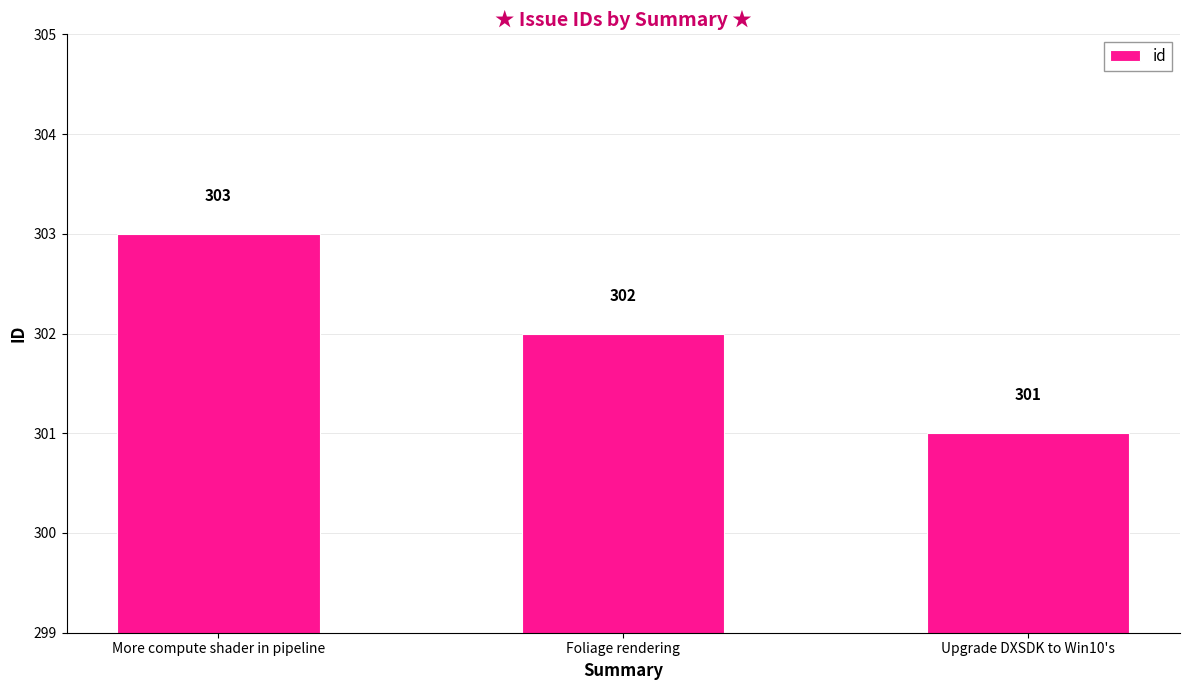

Which label corresponds to the smallest value in the chart?

Upgrade DXSDK to Win10's